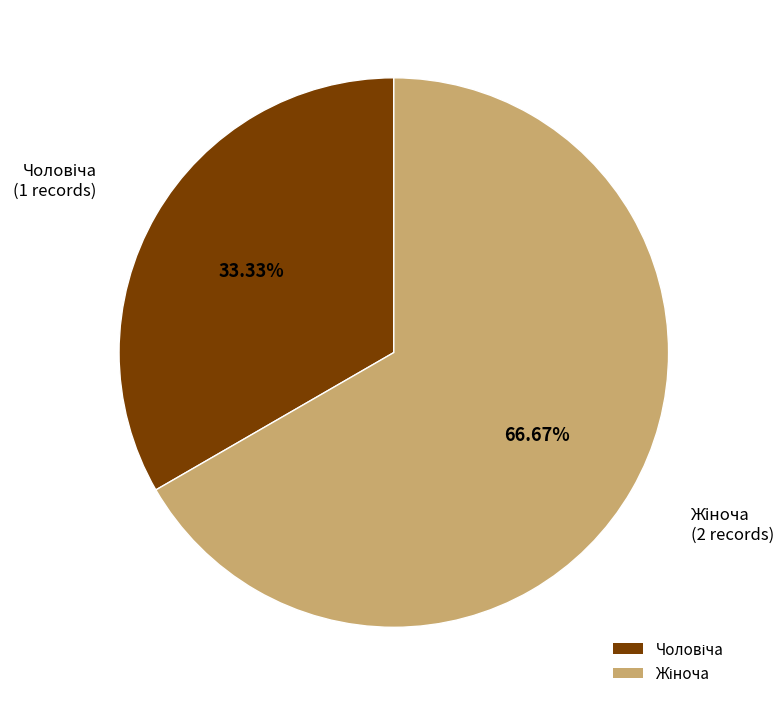

Is there any slice that represents more than half of the pie?

Yes